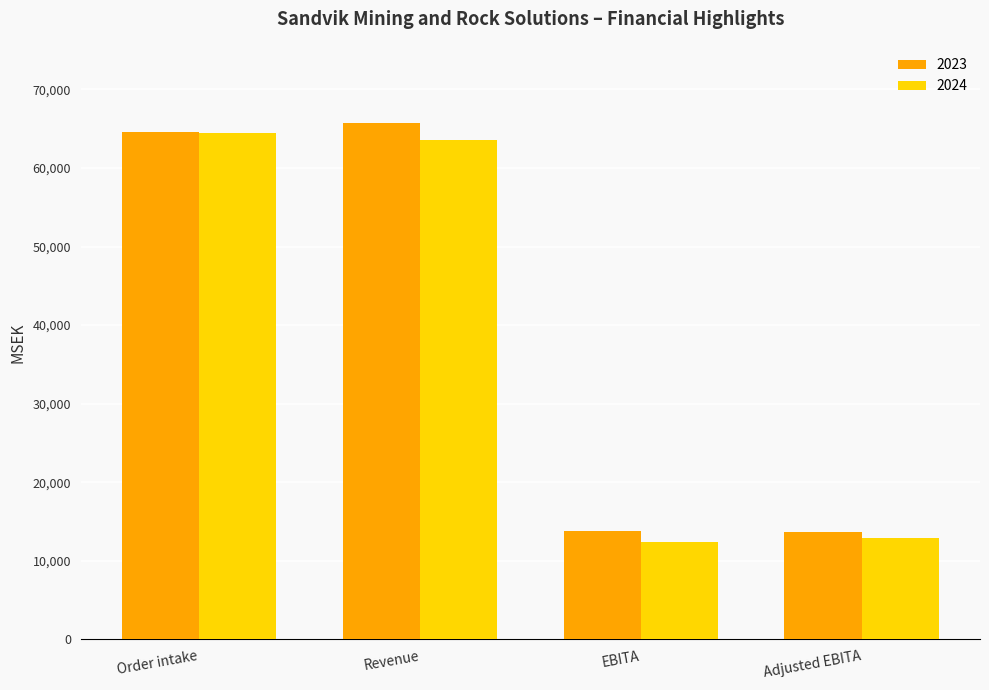

What is the spread (max minus min) of values at Adjusted EBITA?

766